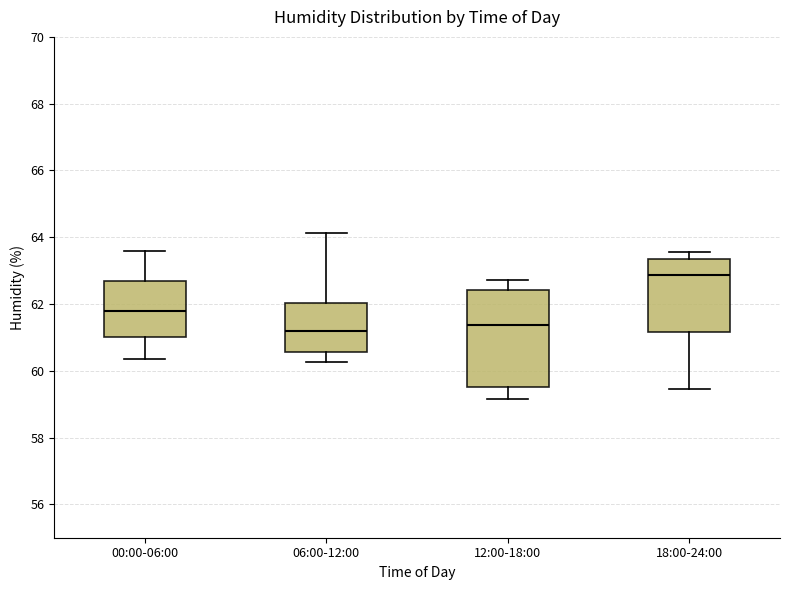

Which box is the tallest, from its lower edge to its upper edge?

12:00-18:00